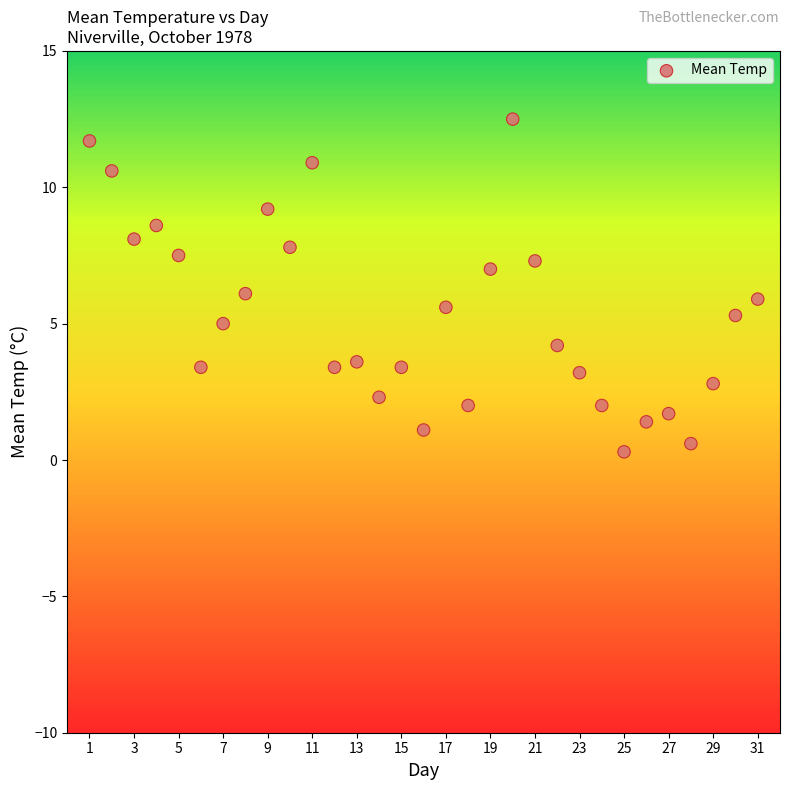

What is the range of Y values (max minus min)?

12.2